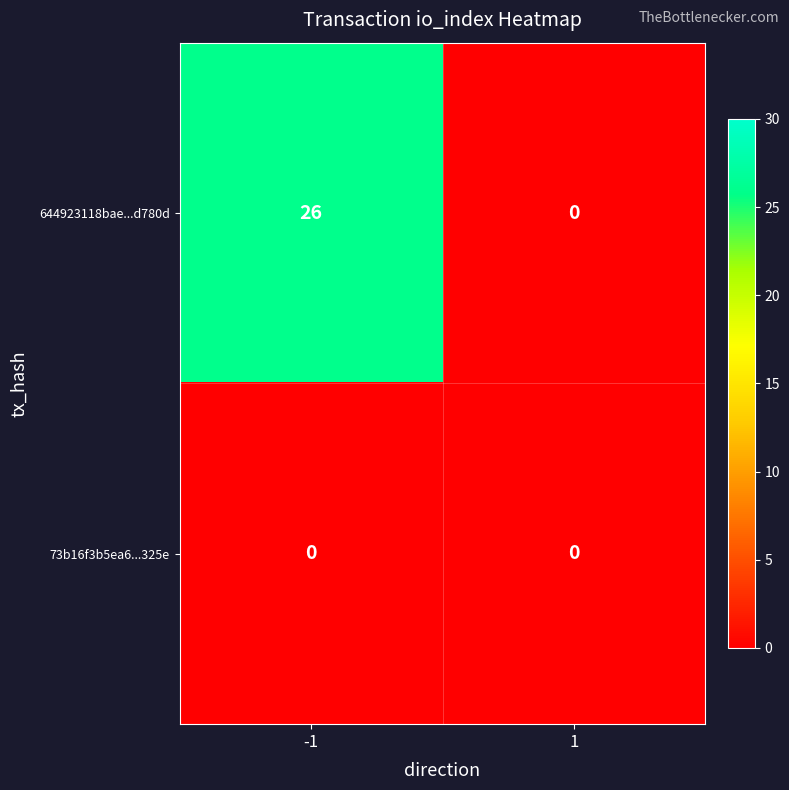

Reading right to left, what are all the values shown in this chart?

644923118bae...d780d: 1=0	-1=26
73b16f3b5ea6...325e: 1=0	-1=0